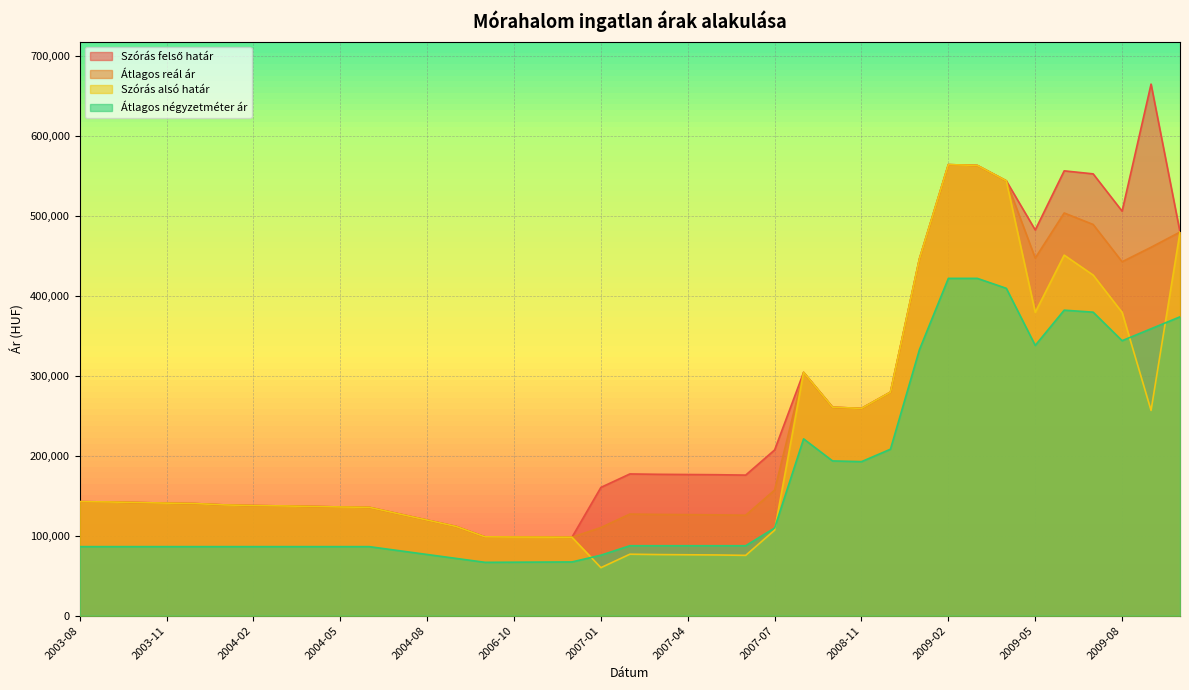

Which series has the largest range (max minus min)?

Szórás felső határ